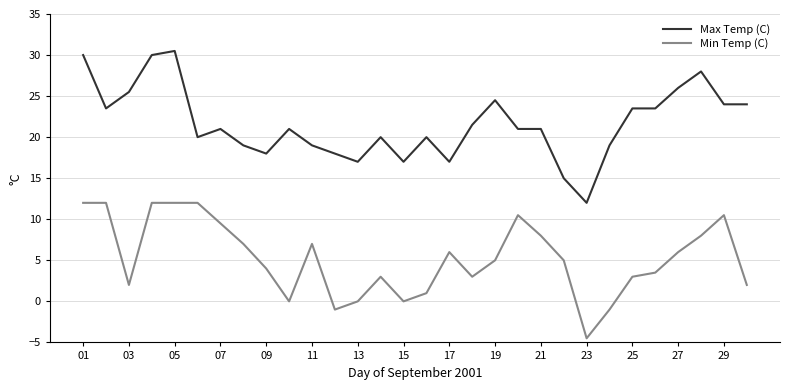

What is the lowest value of the Min Temp (C) series?

-4.5